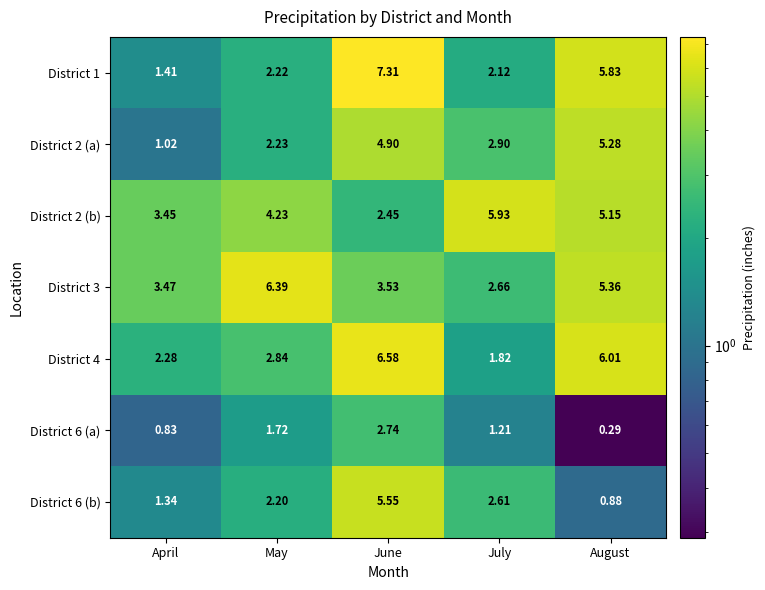

What is the spread (max minus min) of values at May?

4.7